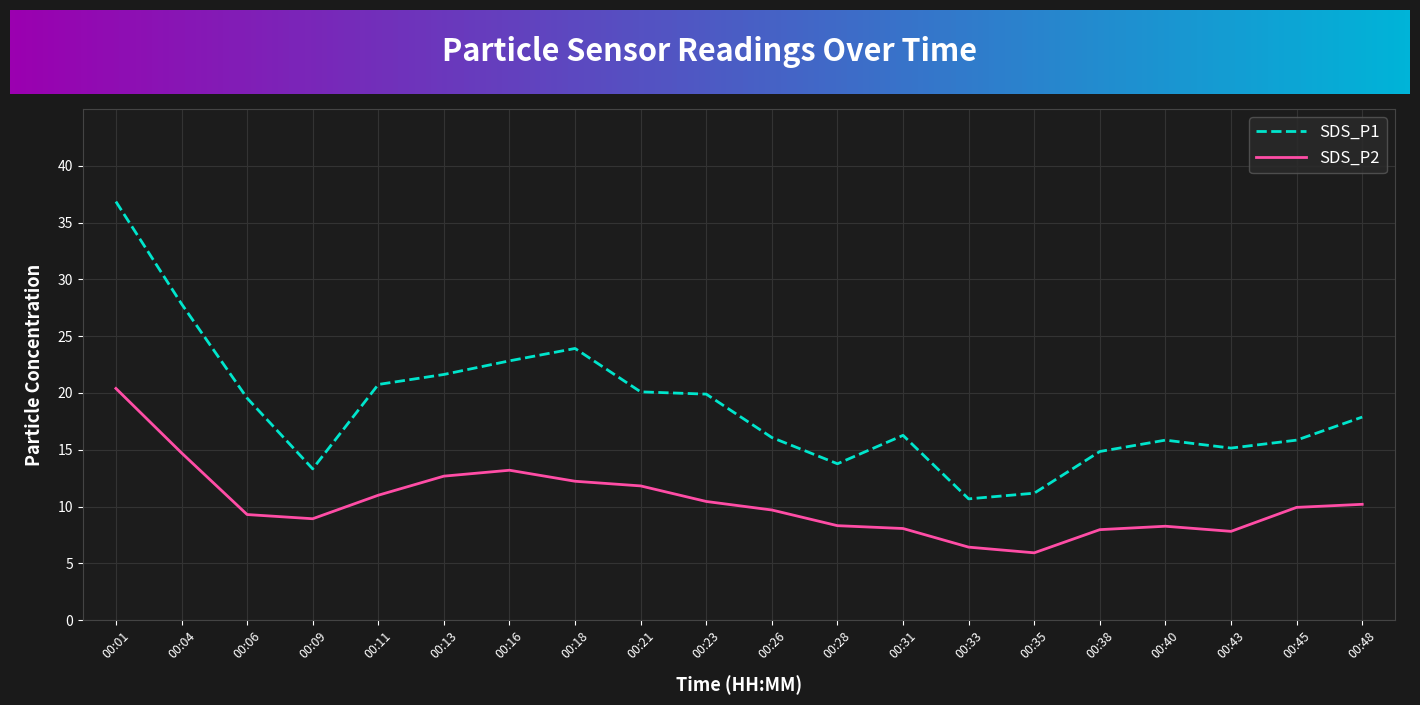

True or false: SDS_P1 and SDS_P2 cross at least once.

False